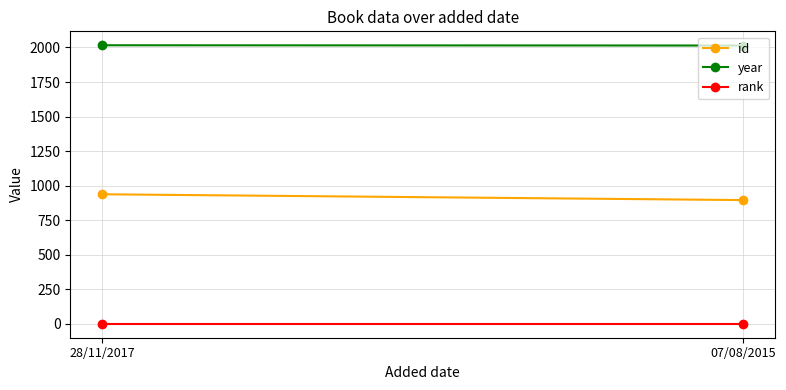

Which category has the lowest value in the id series?

07/08/2015